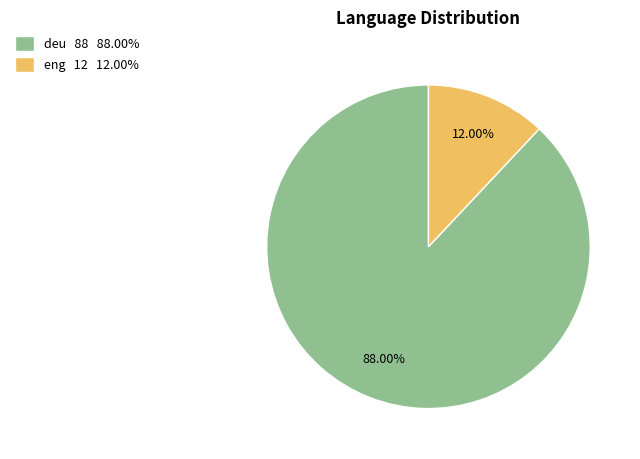

How many slices are in this pie chart?

2